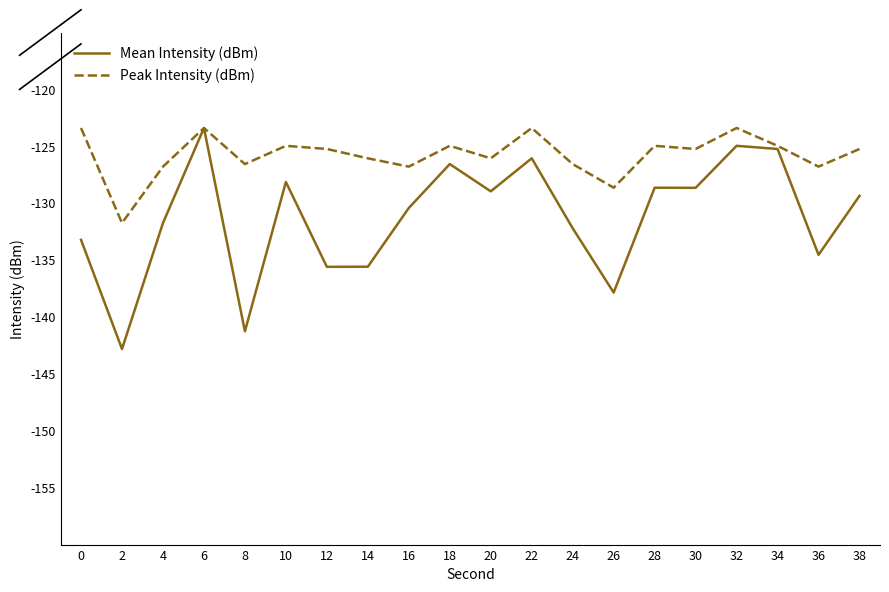

What is the average value of the Mean Intensity (dBm) series?

-131.3